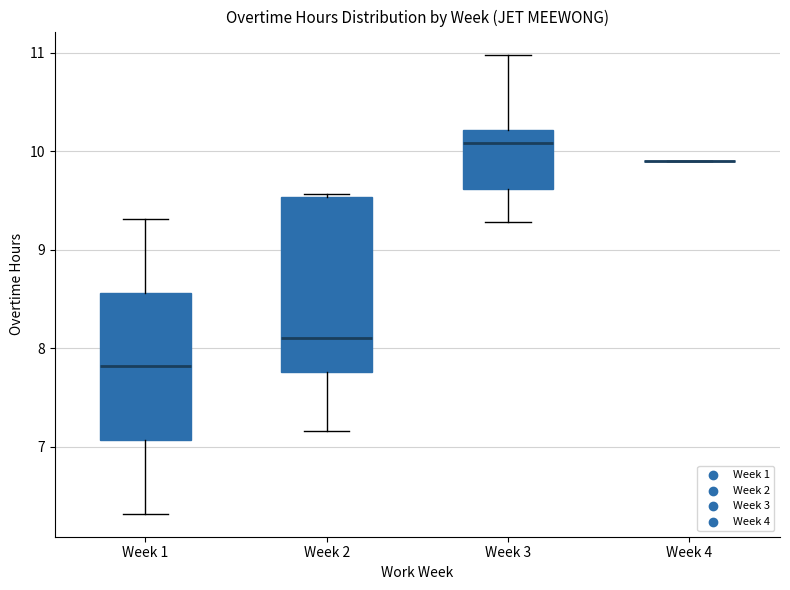

Reading left to right, read every box against the y-axis: the position of its median line, the range the box covers, and the ends of its whiskers. The values are not printed on the chart, so give them approximately, as read against the axis.

Week 1: median 7.8, box 7.1 to 8.6, whiskers 6.3 to 9.3
Week 2: median 8.1, box 7.8 to 9.5, whiskers 7.2 to 9.6
Week 3: median 10.1, box 9.6 to 10.2, whiskers 9.3 to 11.0
Week 4: box collapsed to a line at 9.9, whiskers 9.9 to 9.9